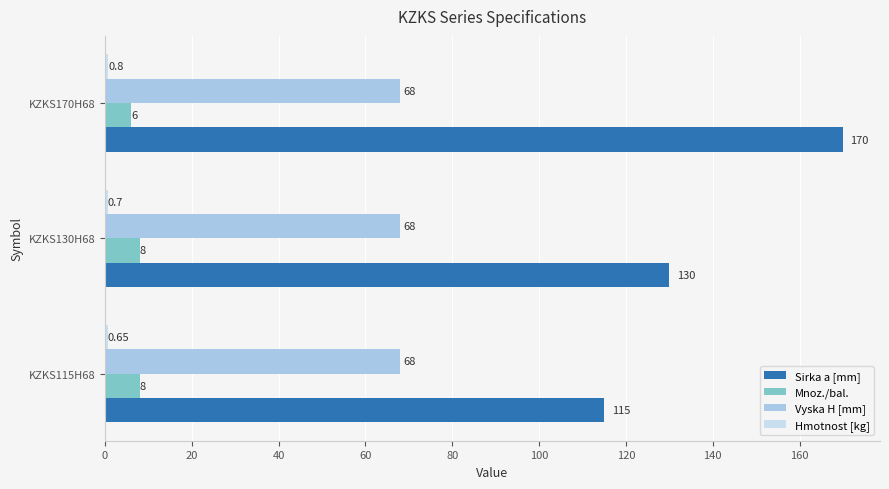

What is the sum of all Mnoz./bal. values?

22.0